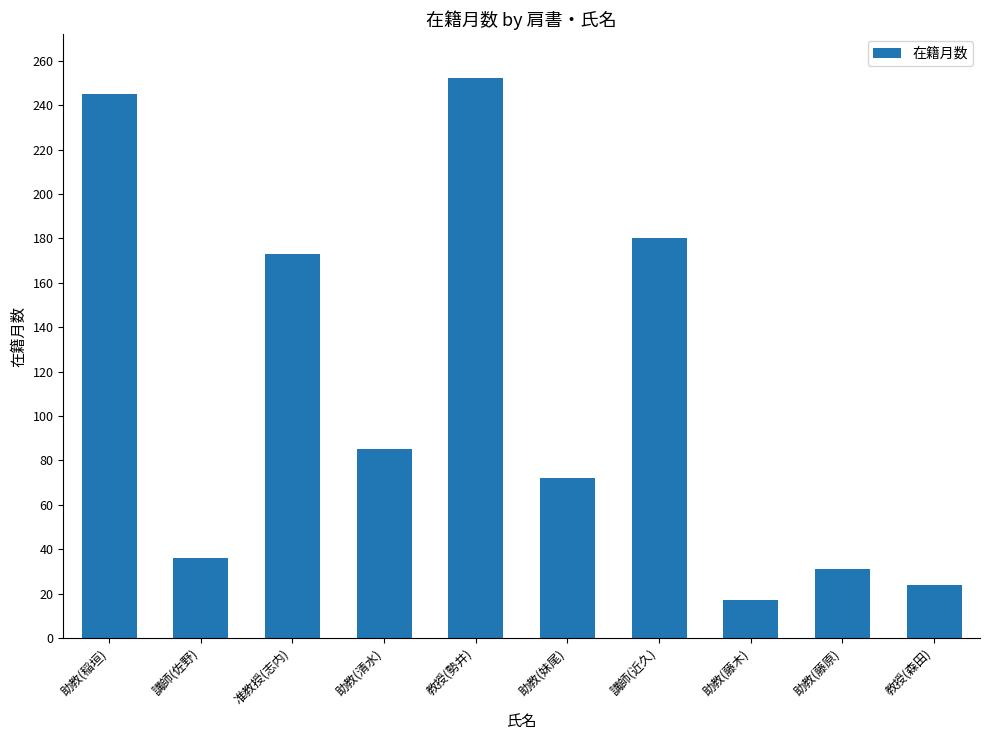

Rank the categories by value from lowest to highest.

助教(藤木), 教授(森田), 助教(藤原), 講師(佐野), 助教(妹尾), 助教(清水), 准教授(志内), 講師(近久), 助教(稲垣), 教授(勢井)